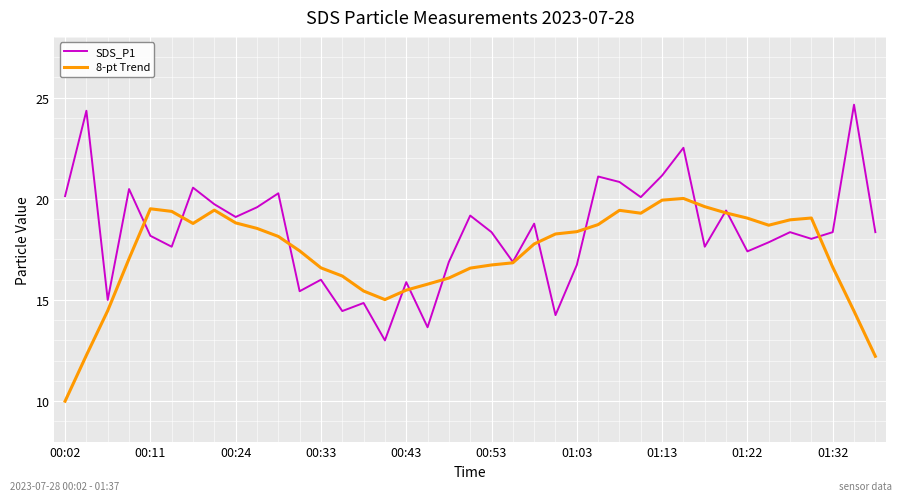

Rank the series by their maximum value, from lowest to highest.

8-pt Trend, SDS_P1